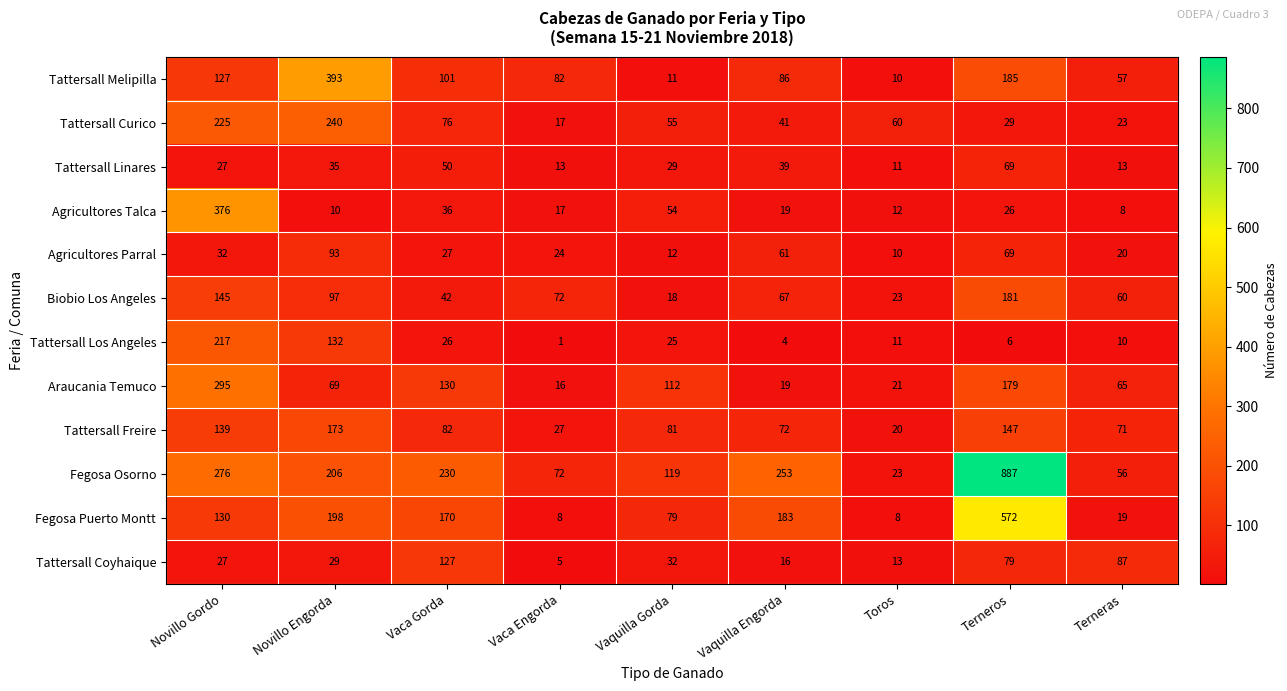

What is the difference between the maximum and minimum values in the Tattersall Melipilla series?

383